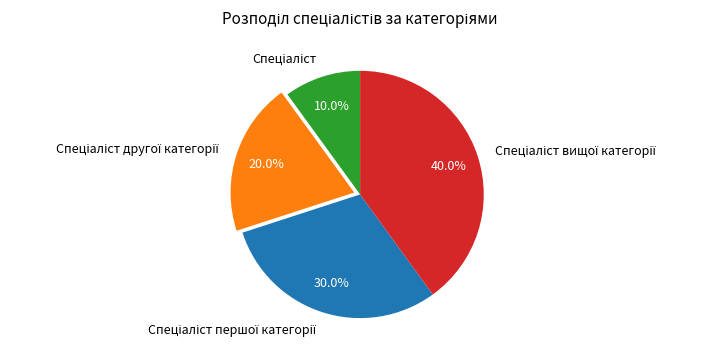

What percentage is NOT represented by Спеціаліст?

90.0%